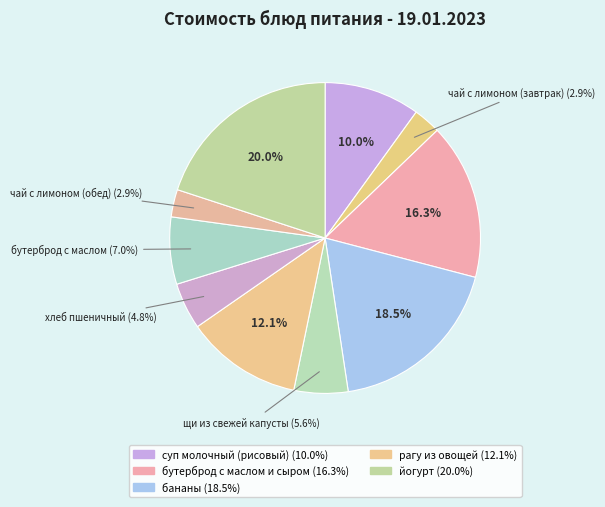

To the nearest percent, what is the average slice percentage?

10%